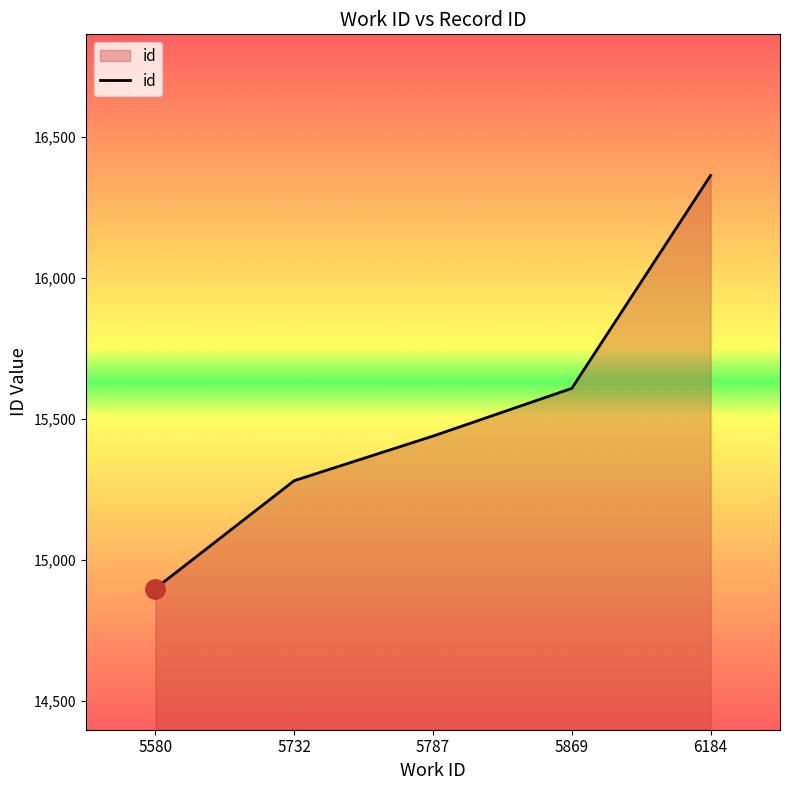

Which has a higher value, 5869 or 6184?

6184